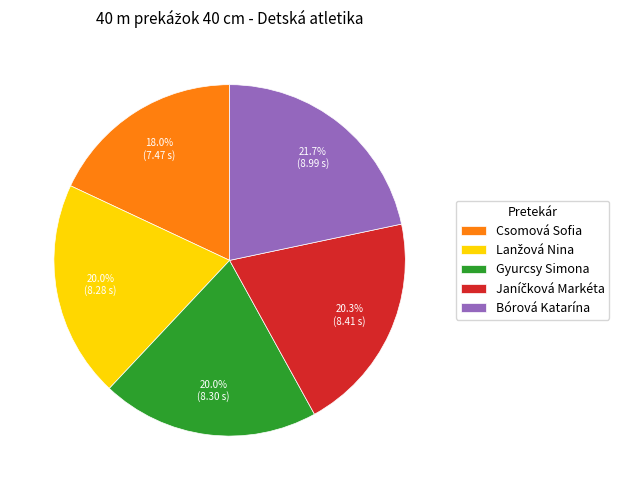

Which category has the smallest portion of the pie?

Csomová Sofia